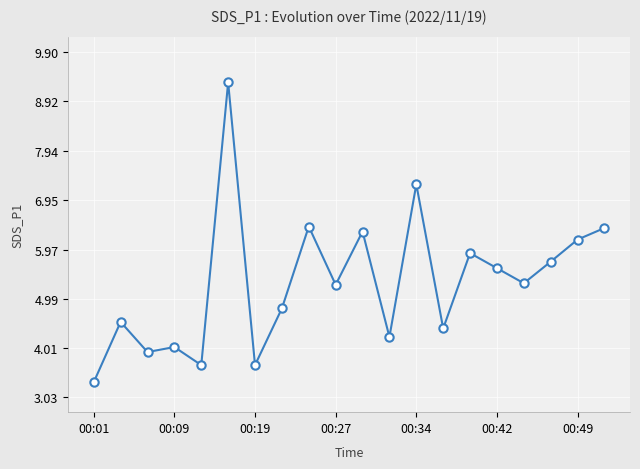

What is the maximum value shown in the chart?

9.3